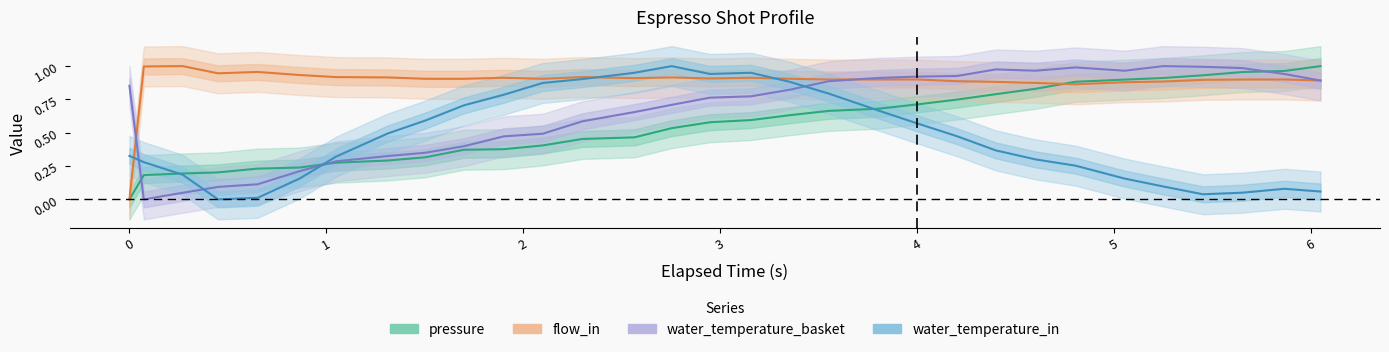

What is the difference between the maximum and minimum values in the pressure series?

1.0